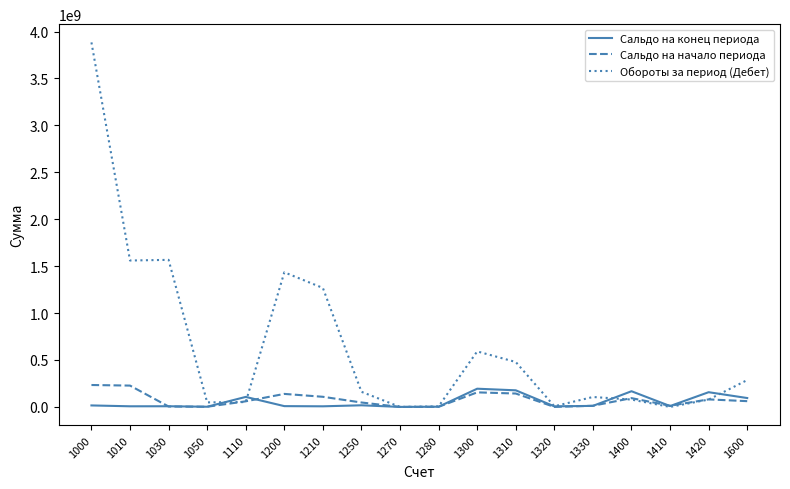

Which category has the highest value across all series?

1000